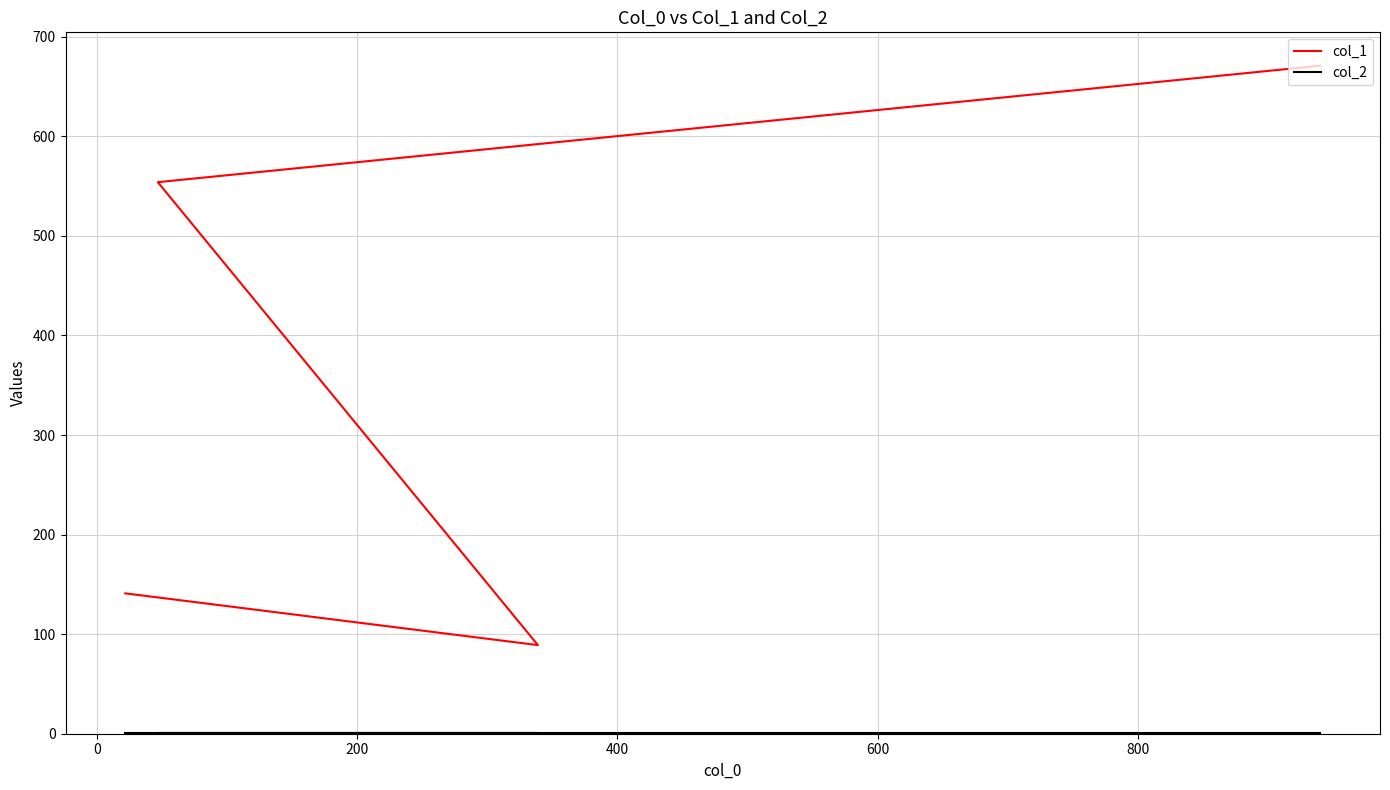

True or false: col_1 and col_2 intersect in this chart.

False